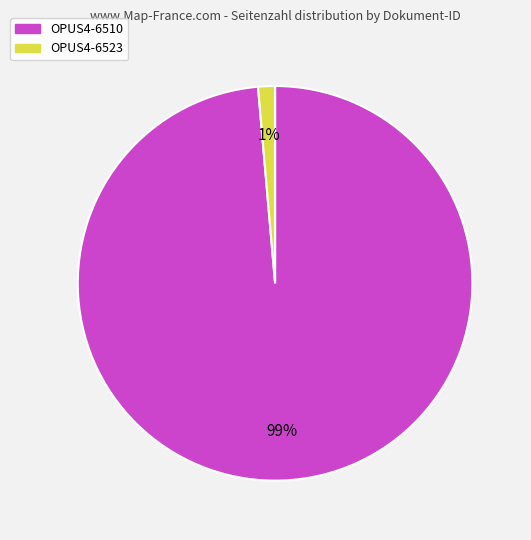

Is it true that OPUS4-6510 is 86% of the pie?

False